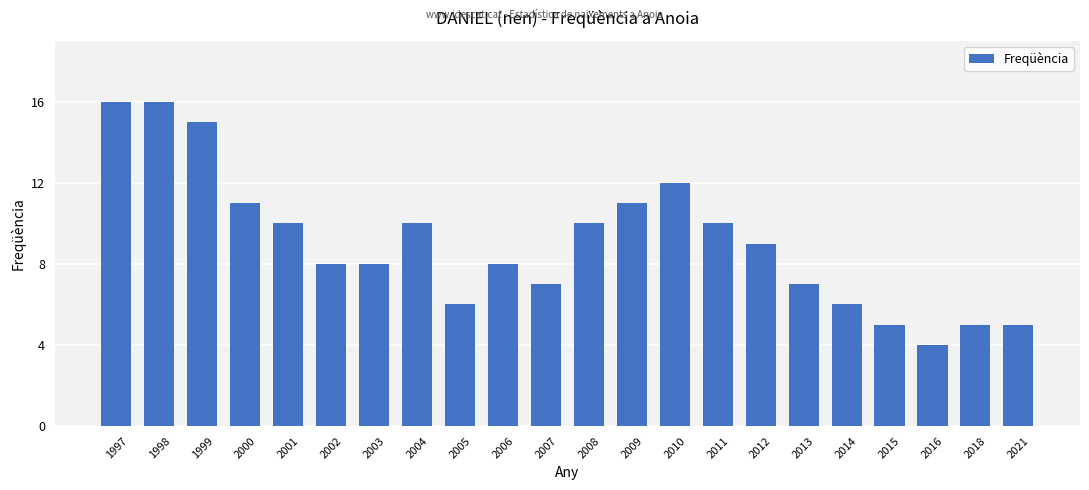

What is the difference between the maximum and second lowest values?

11